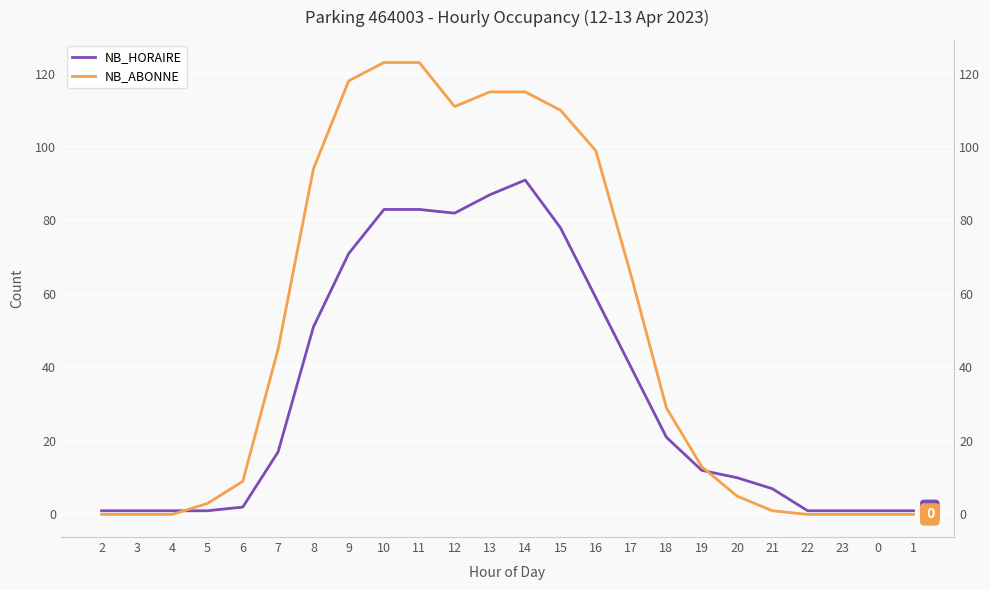

Which series ends up on top after the final intersection of NB_HORAIRE and NB_ABONNE?

NB_HORAIRE